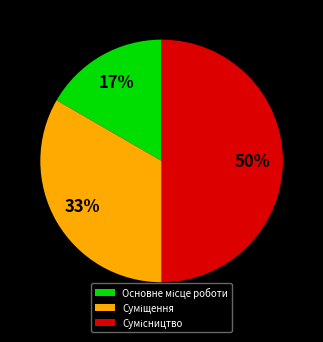

To the nearest percent, what is the difference between the largest and smallest slice percentages?

33%